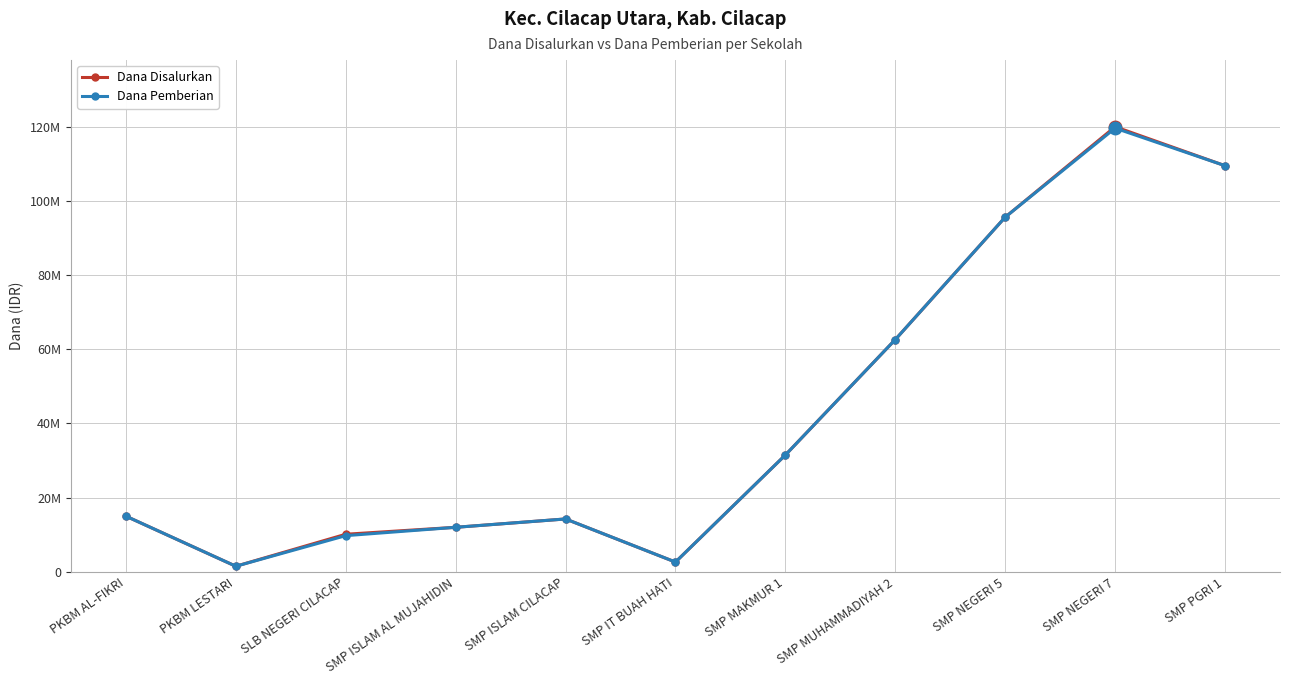

Does the chart have visible grid lines?

Yes